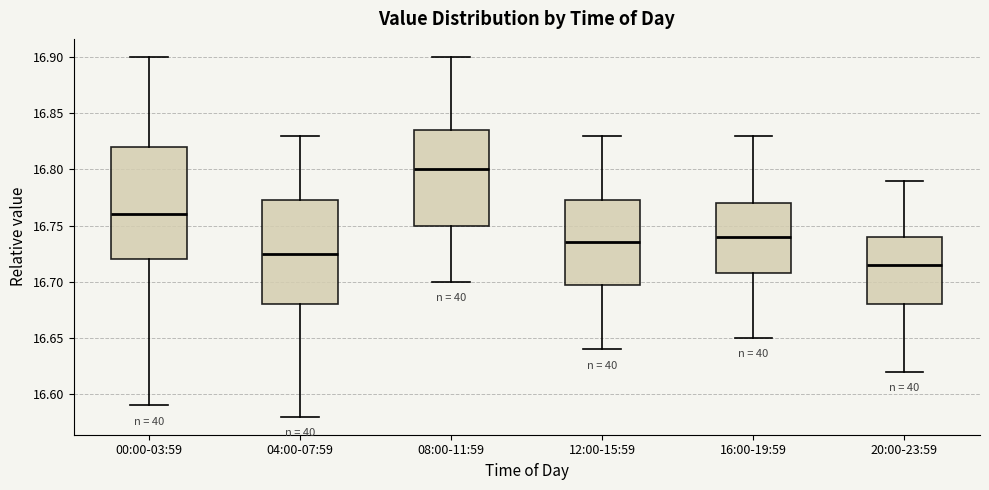

Reading left to right, read every box against the y-axis: the position of its median line, the range the box covers, and the ends of its whiskers. The values are not printed on the chart, so give them approximately, as read against the axis.

00:00-03:59: median 16.760, box 16.720 to 16.820, whiskers 16.590 to 16.900
04:00-07:59: median 16.725, box 16.680 to 16.775, whiskers 16.580 to 16.830
08:00-11:59: median 16.800, box 16.750 to 16.835, whiskers 16.700 to 16.900
12:00-15:59: median 16.735, box 16.700 to 16.775, whiskers 16.640 to 16.830
16:00-19:59: median 16.740, box 16.710 to 16.770, whiskers 16.650 to 16.830
20:00-23:59: median 16.715, box 16.680 to 16.740, whiskers 16.620 to 16.790